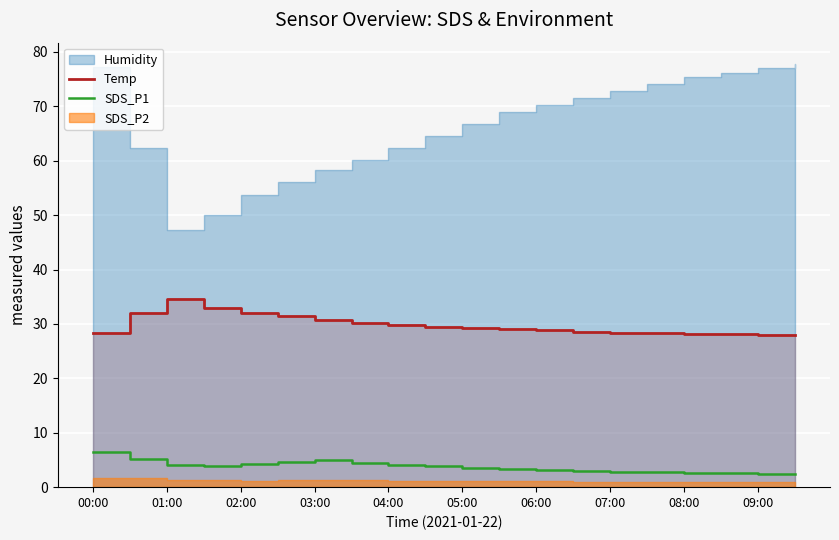

What is the minimum value for SDS_P1?

2.5